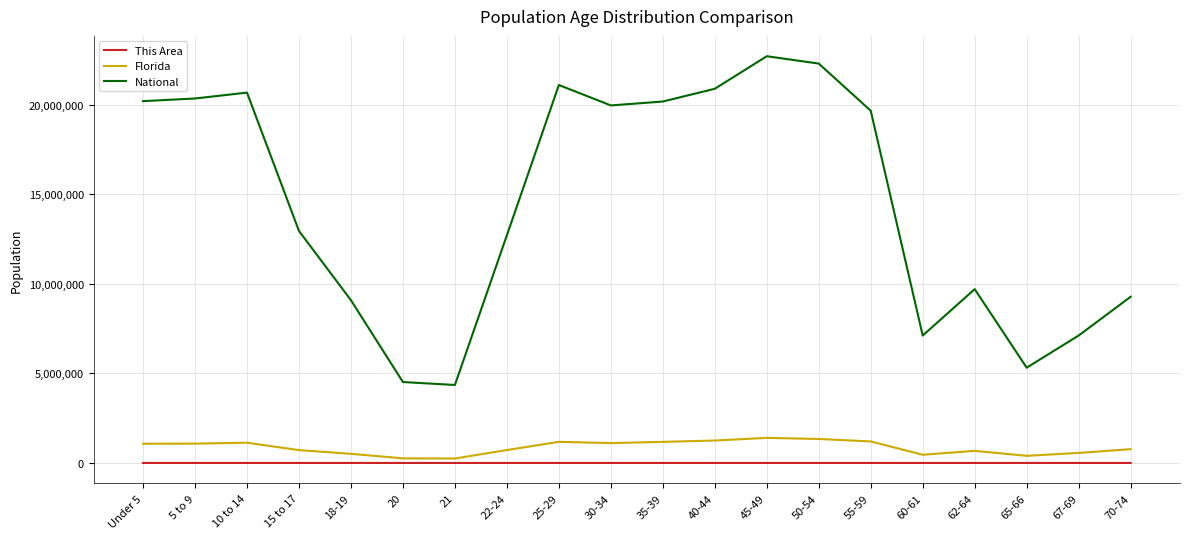

Count the number of data series in this chart.

3